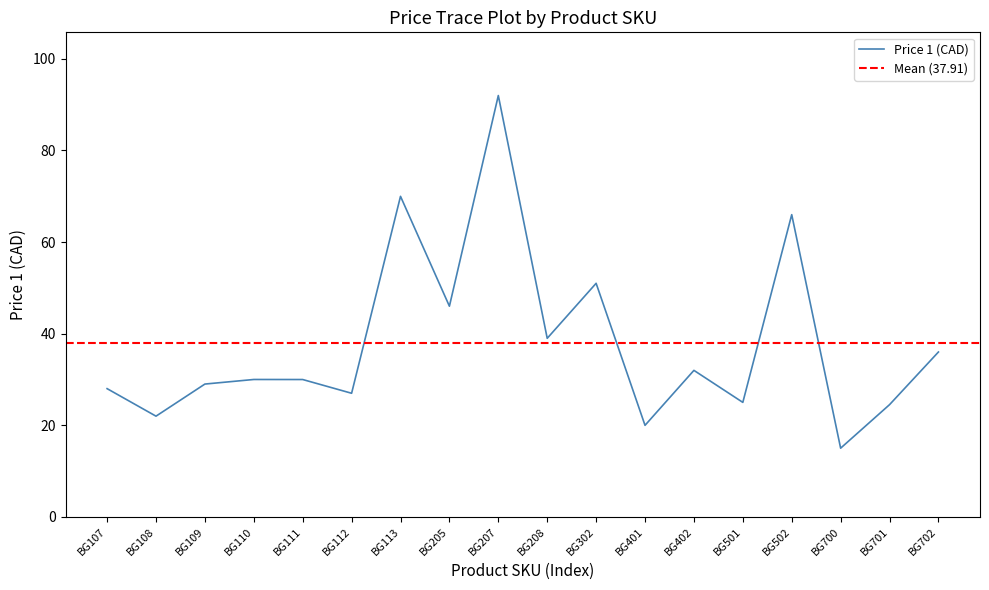

How many lines are shown in the chart?

1